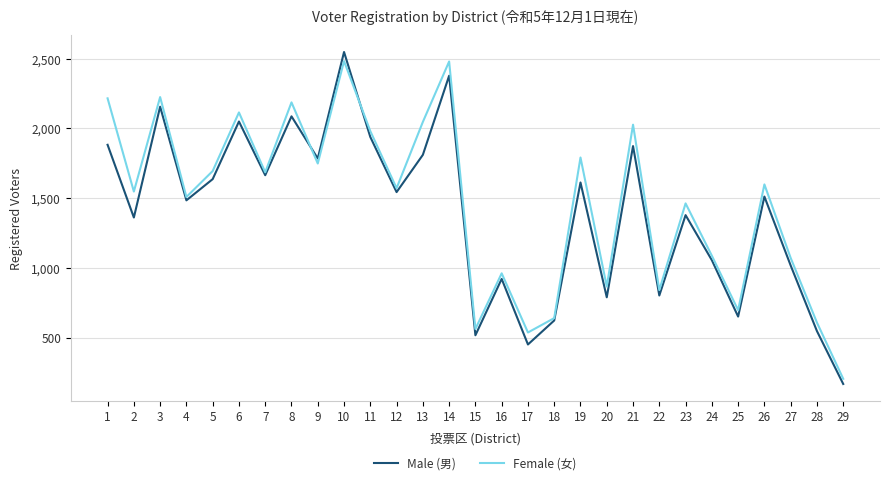

Read the Female (女) value at 9.

1749